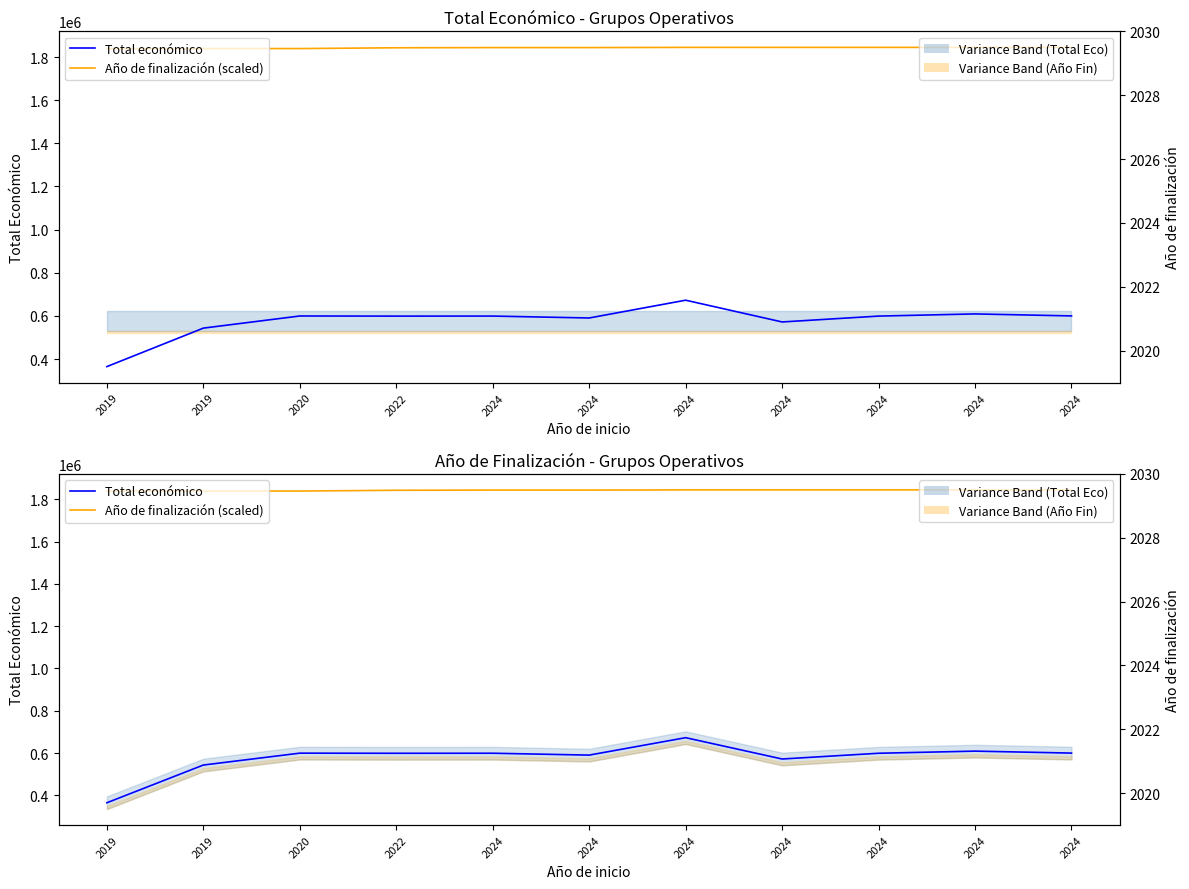

True or false: Año de finalización (scaled) and Total económico intersect in this chart.

False